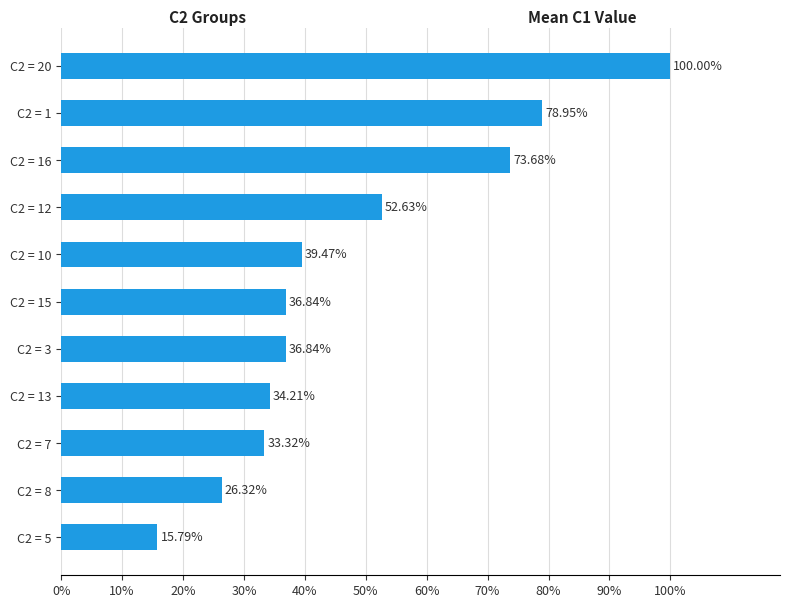

What is the sum of all values?

5.3